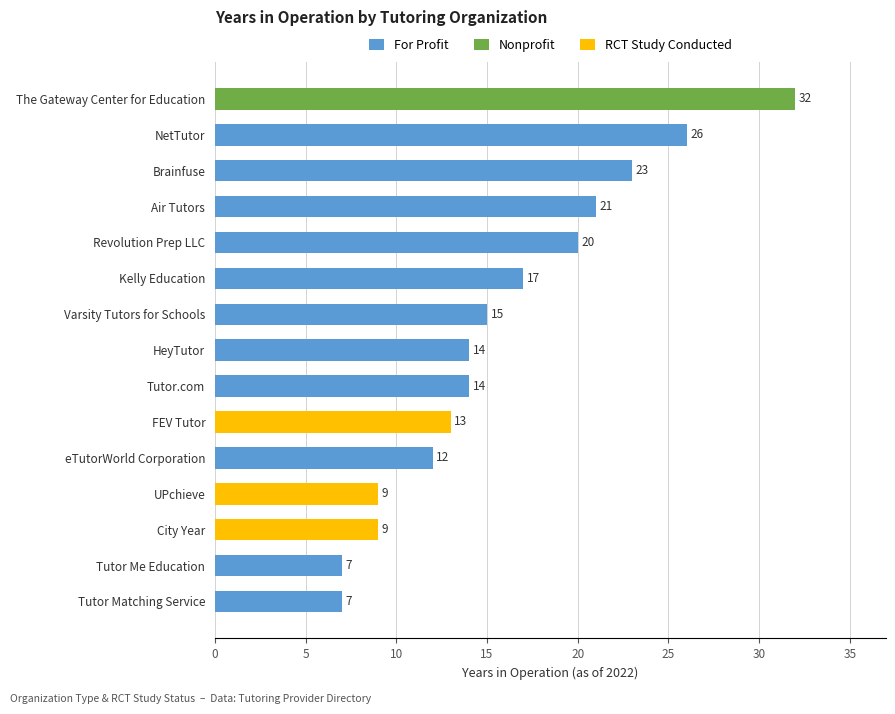

What is the label of the 11th bar from the bottom?

Revolution Prep LLC